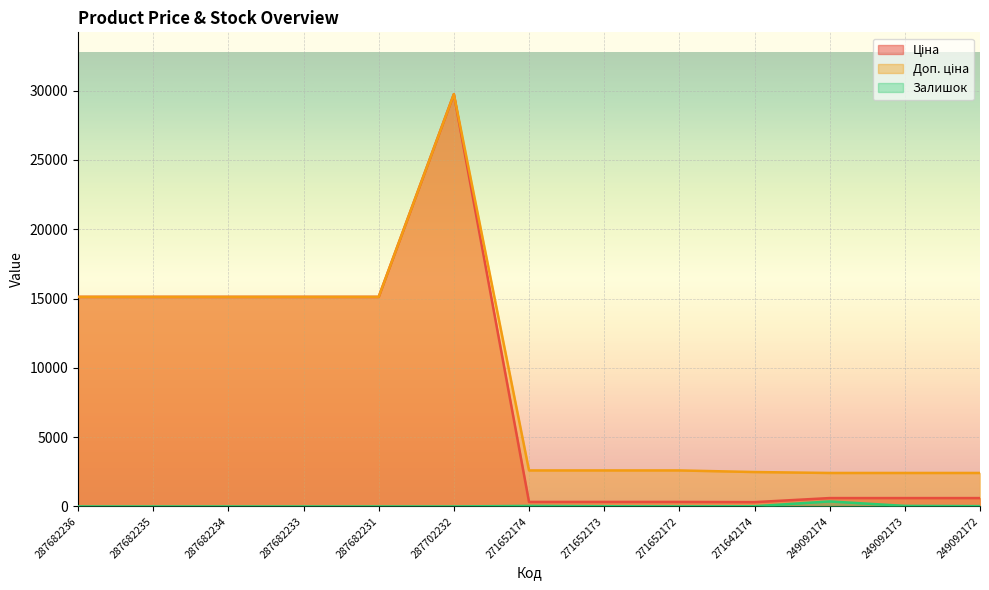

What is the label of the 8th point from the left?

271652173